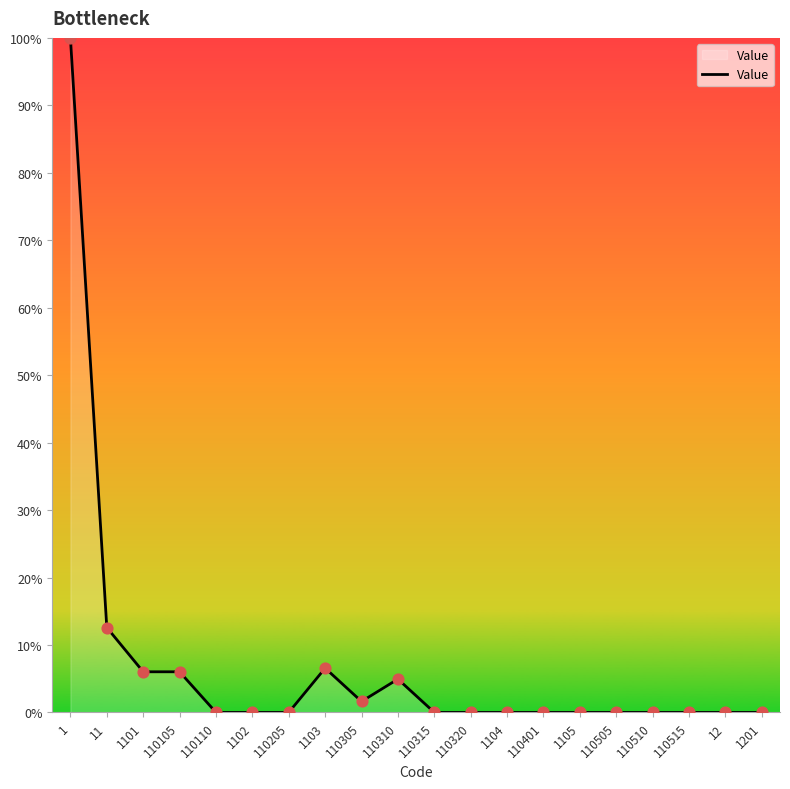

Which has a higher value, 12 or 1?

1